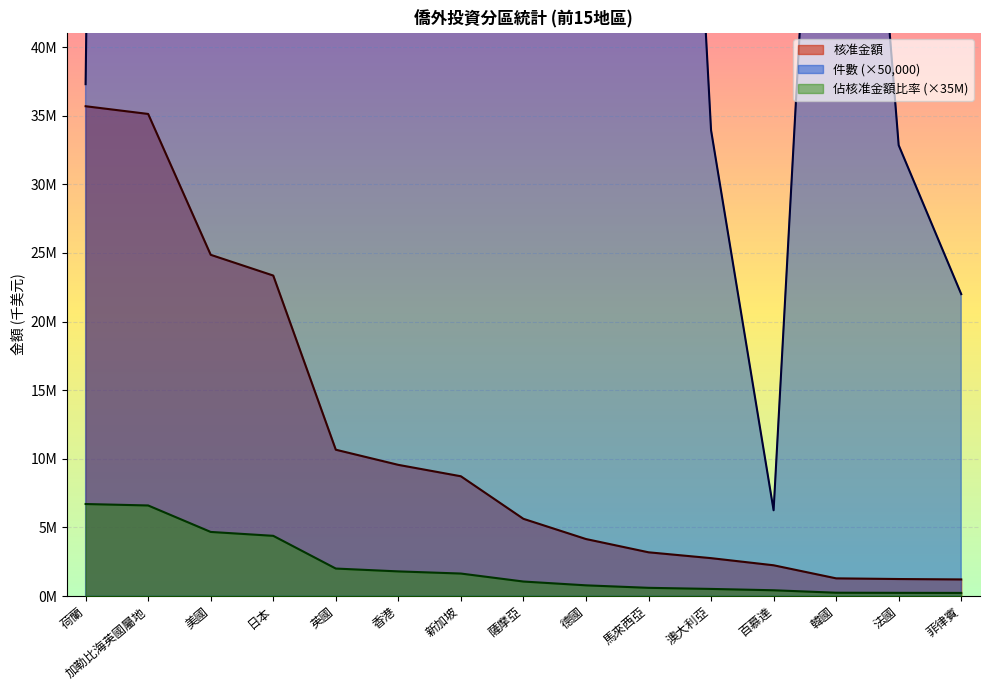

What is the label of the 14th point from the right?

加勒比海英國屬地